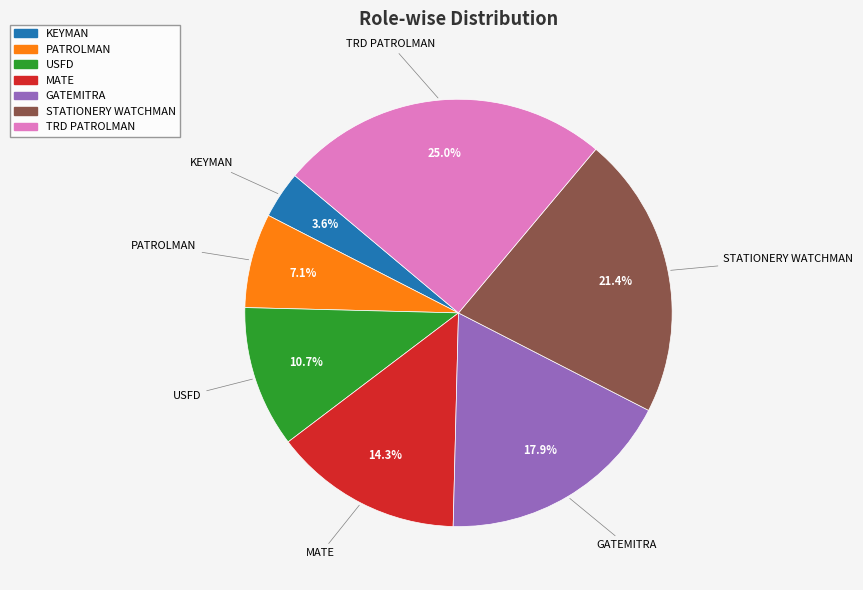

Does any single category account for the majority?

No